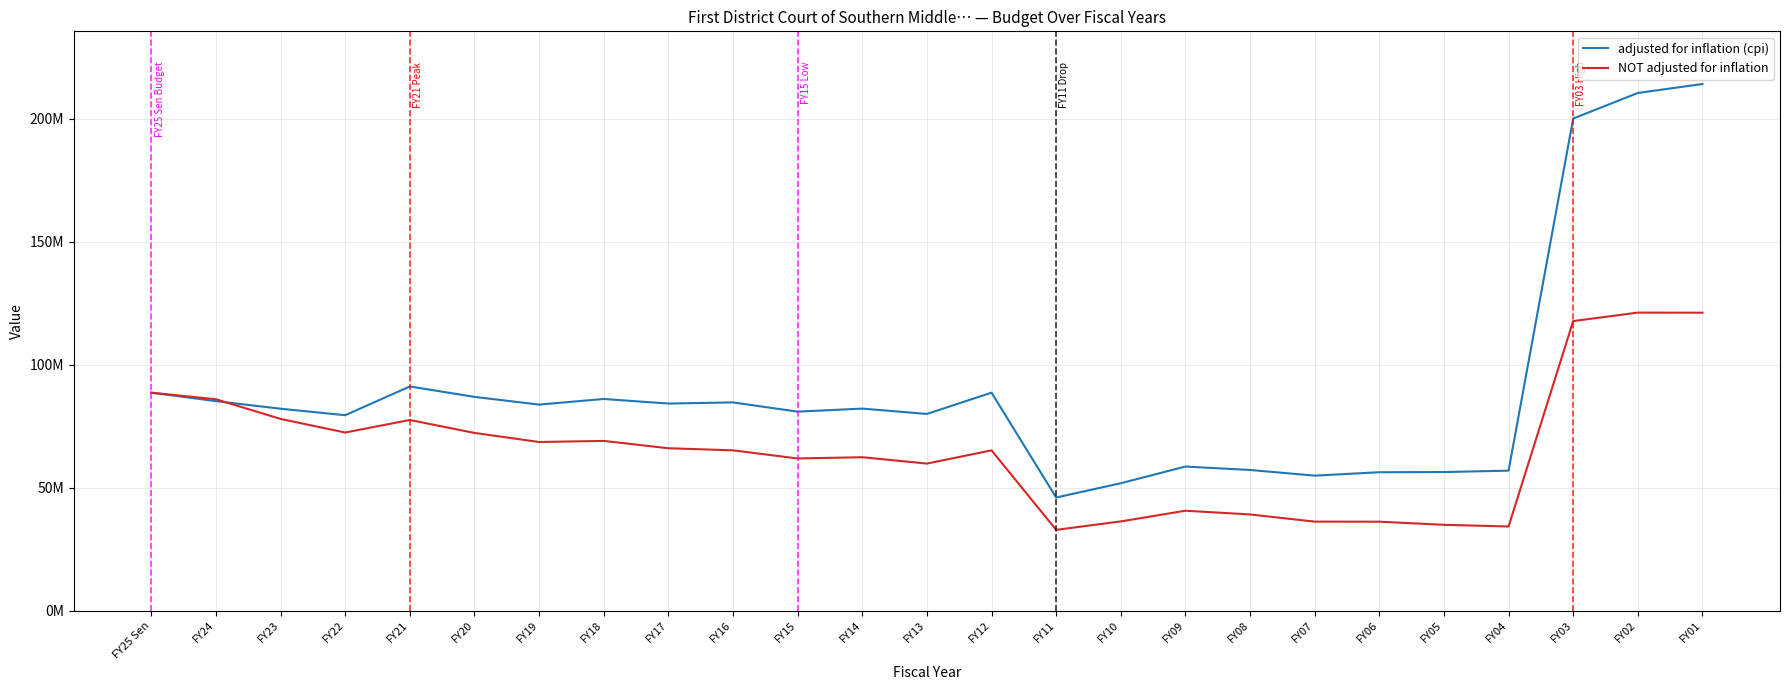

What are all the series names shown in the legend?

adjusted for inflation (cpi), NOT adjusted for inflation